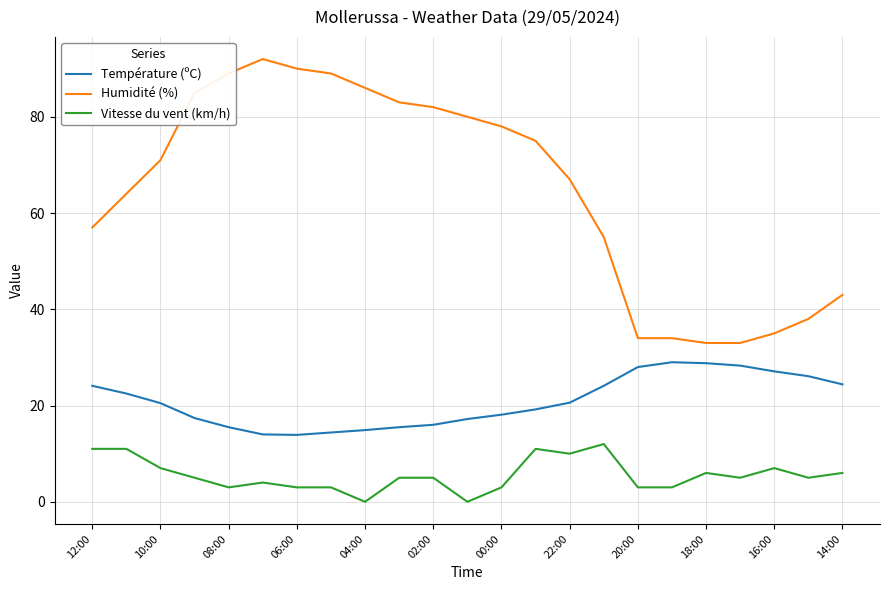

Does the chart have visible grid lines?

Yes